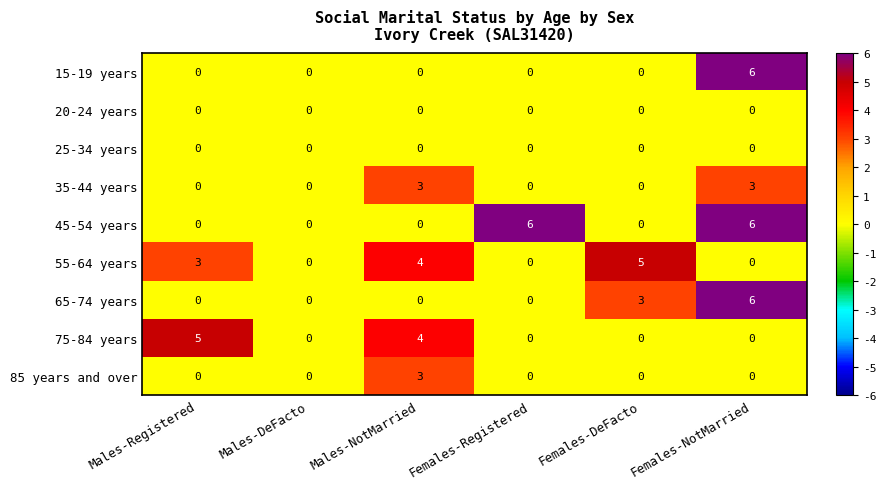

What is the maximum value shown in the chart?

6